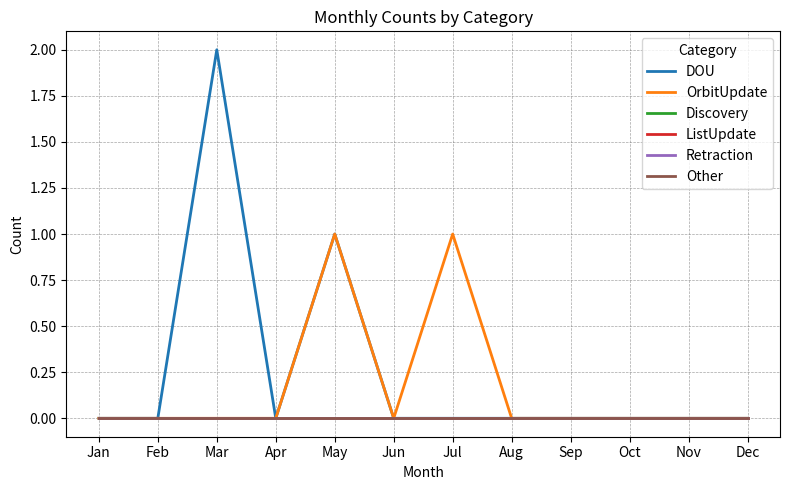

Does the chart display data point markers on the line(s)?

No